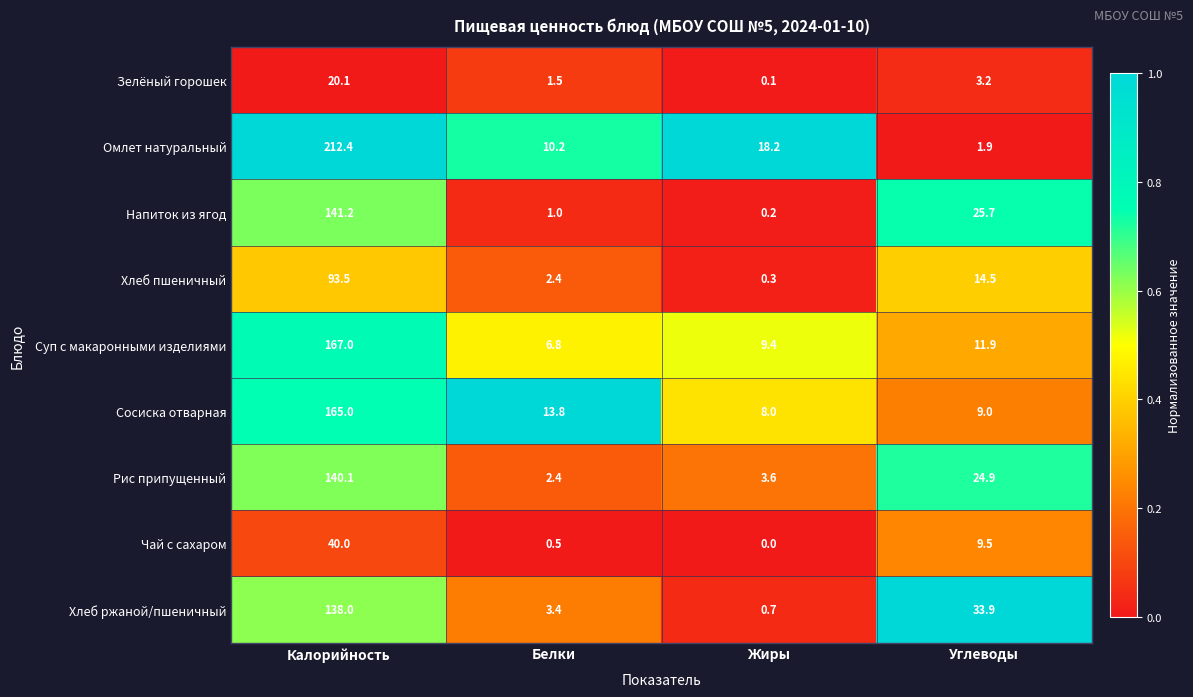

What is the greatest value displayed?

212.4